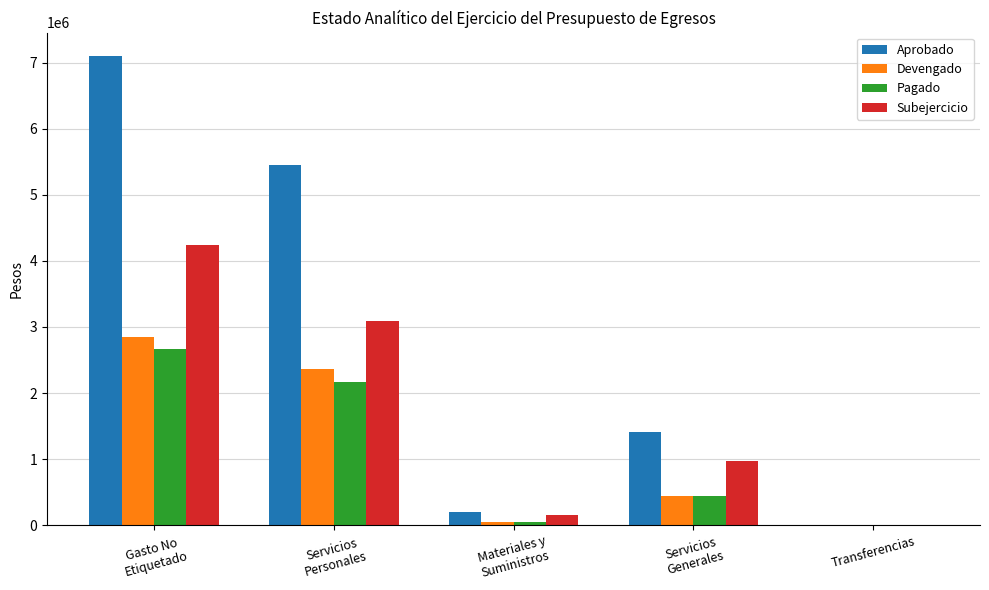

What is the maximum value for Subejercicio?

4247651.3